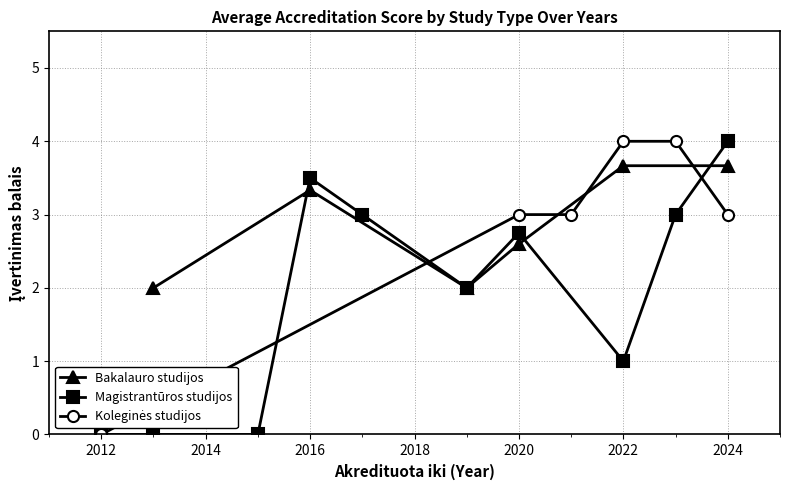

Which series has the widest spread of values?

Magistrantūros studijos